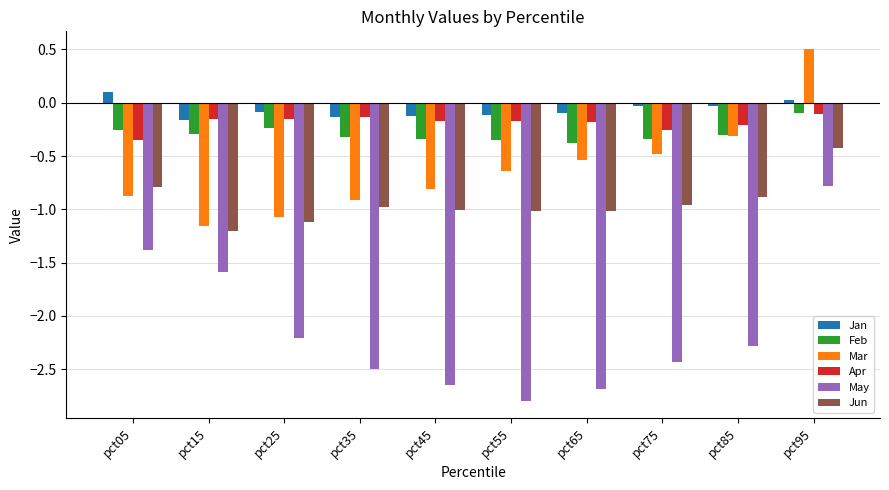

What is the smallest value displayed?

-2.8